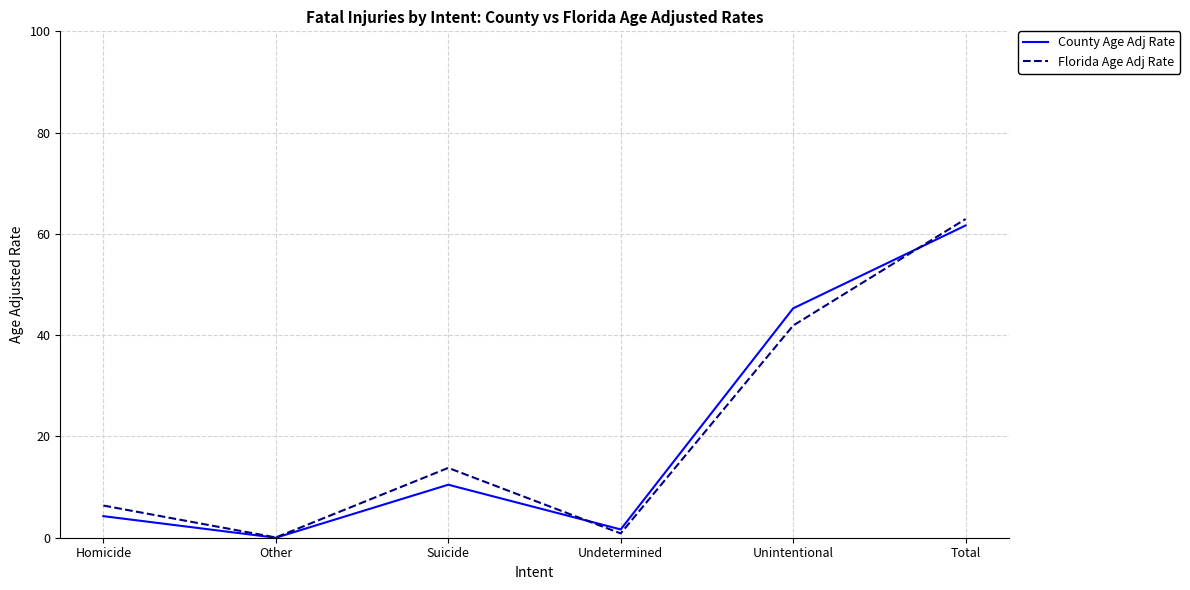

At which category is the sum across all series the highest?

Total